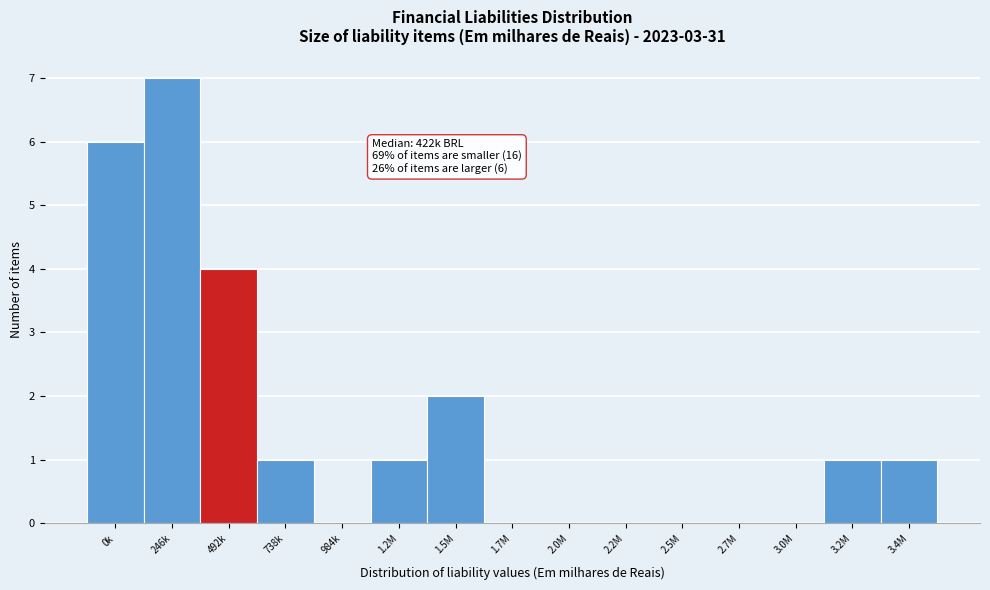

Reading right to left, what are all the values shown in this chart?

3.4M=1	3.2M=1	3.0M=0	2.7M=0	2.5M=0	2.2M=0	2.0M=0	1.7M=0	1.5M=2	1.2M=1	984k=0	738k=1	492k=4	246k=7	0k=6